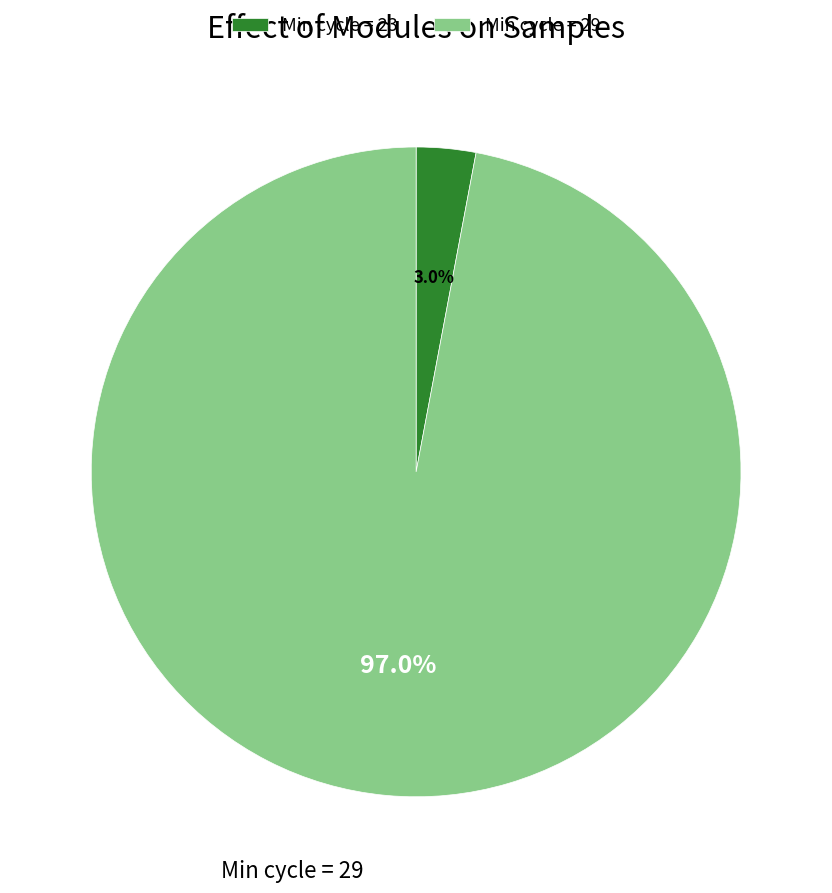

Which category has the biggest portion of the pie?

Min cycle = 29